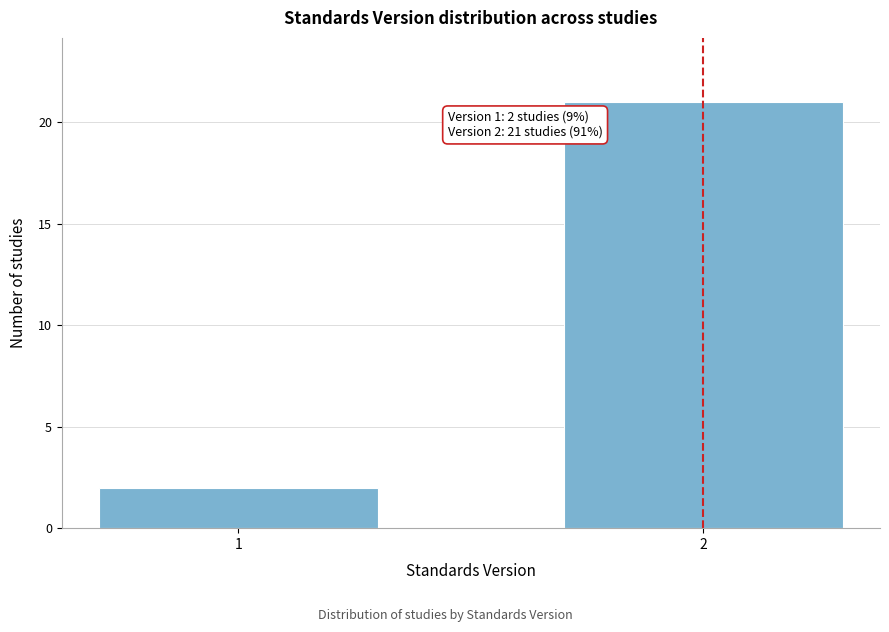

Reading right to left, list all the values displayed in this chart.

21	2